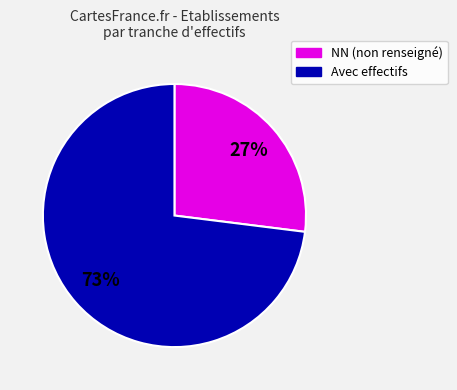

Count the number of slices in the pie.

2